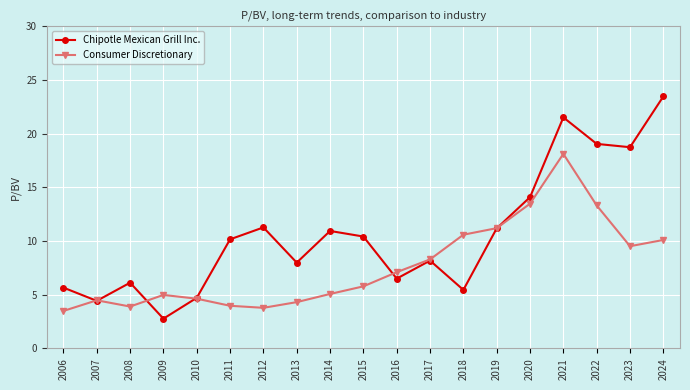

What are all the series names shown in the legend?

Chipotle Mexican Grill Inc., Consumer Discretionary